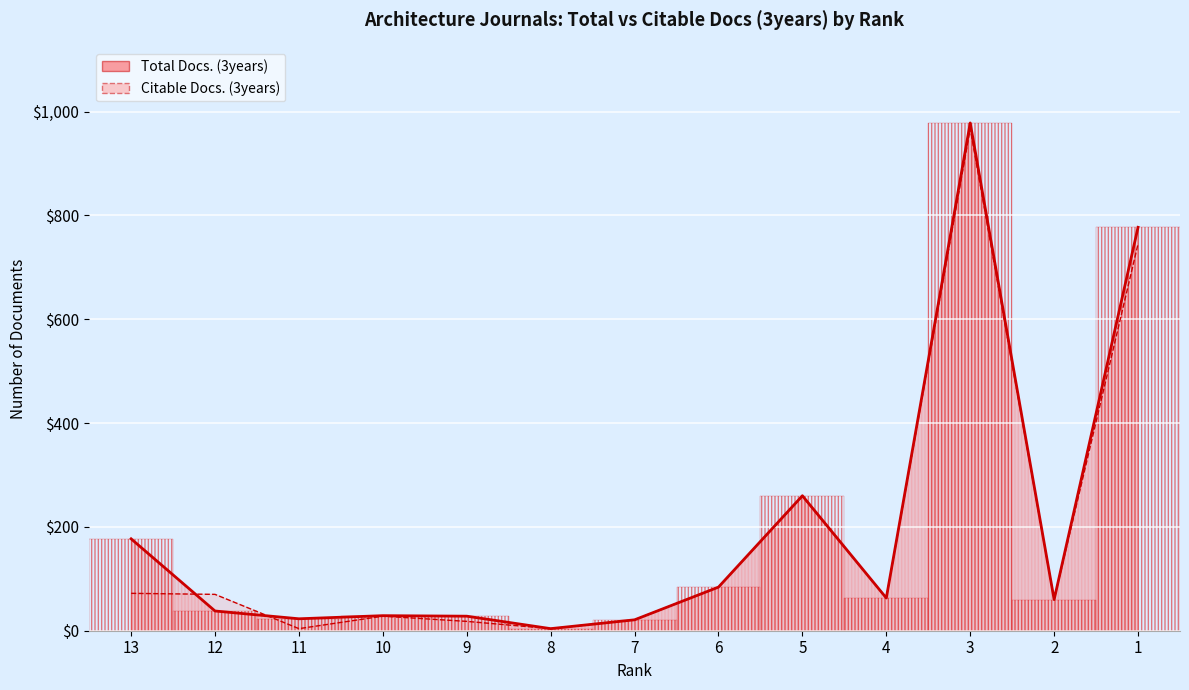

Which series changed the most between 11 and 9?

Citable Docs. (3years)